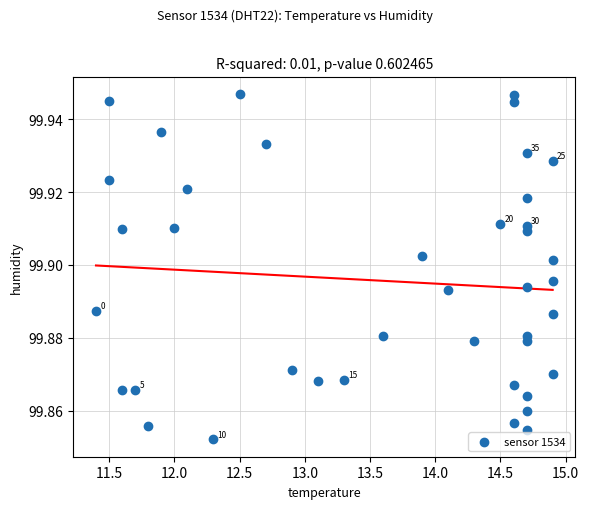

What is the range of X values (max minus min)?

3.5